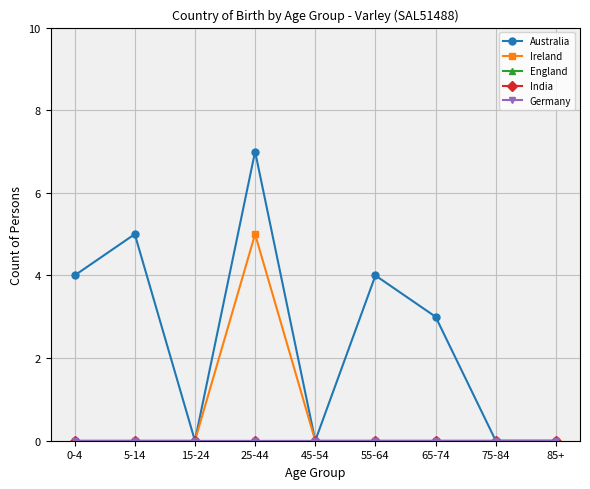

What is the maximum value shown in the chart?

7